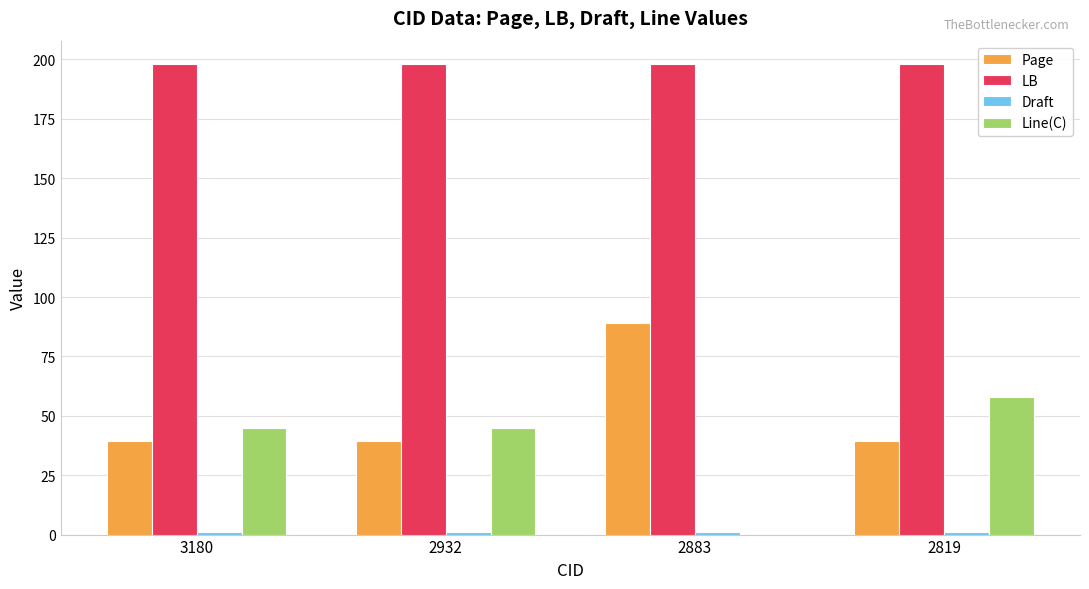

At which label does Line(C) reach its peak?

2819